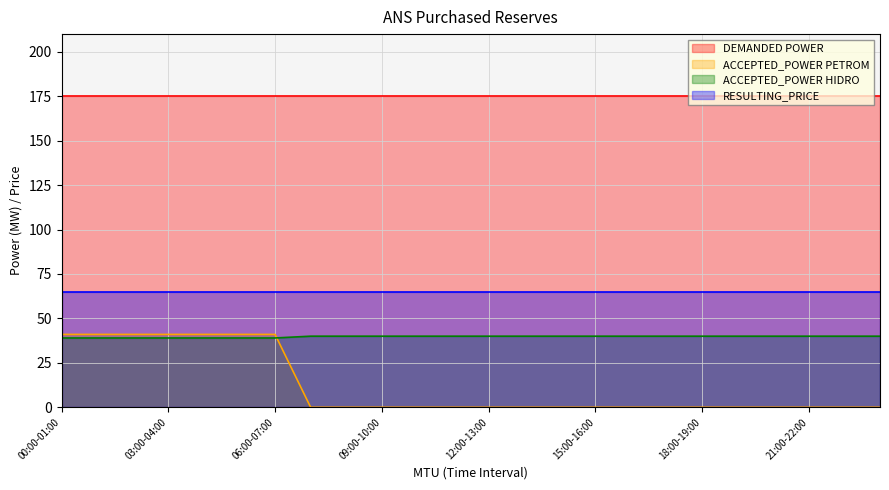

At which category does the chart reach its minimum across all series?

07:00-08:00